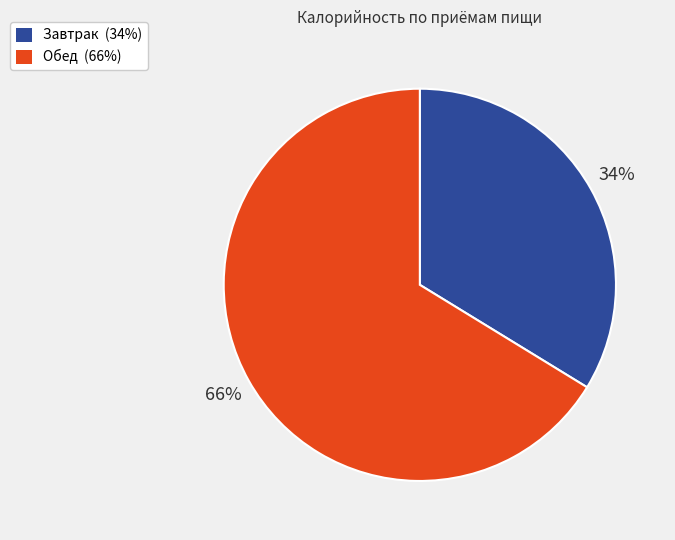

To the nearest percent, what portion does Завтрак represent?

34%